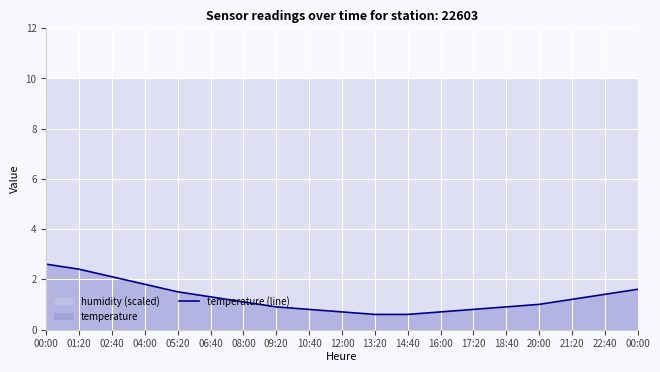

What is the smallest value displayed?

0.6